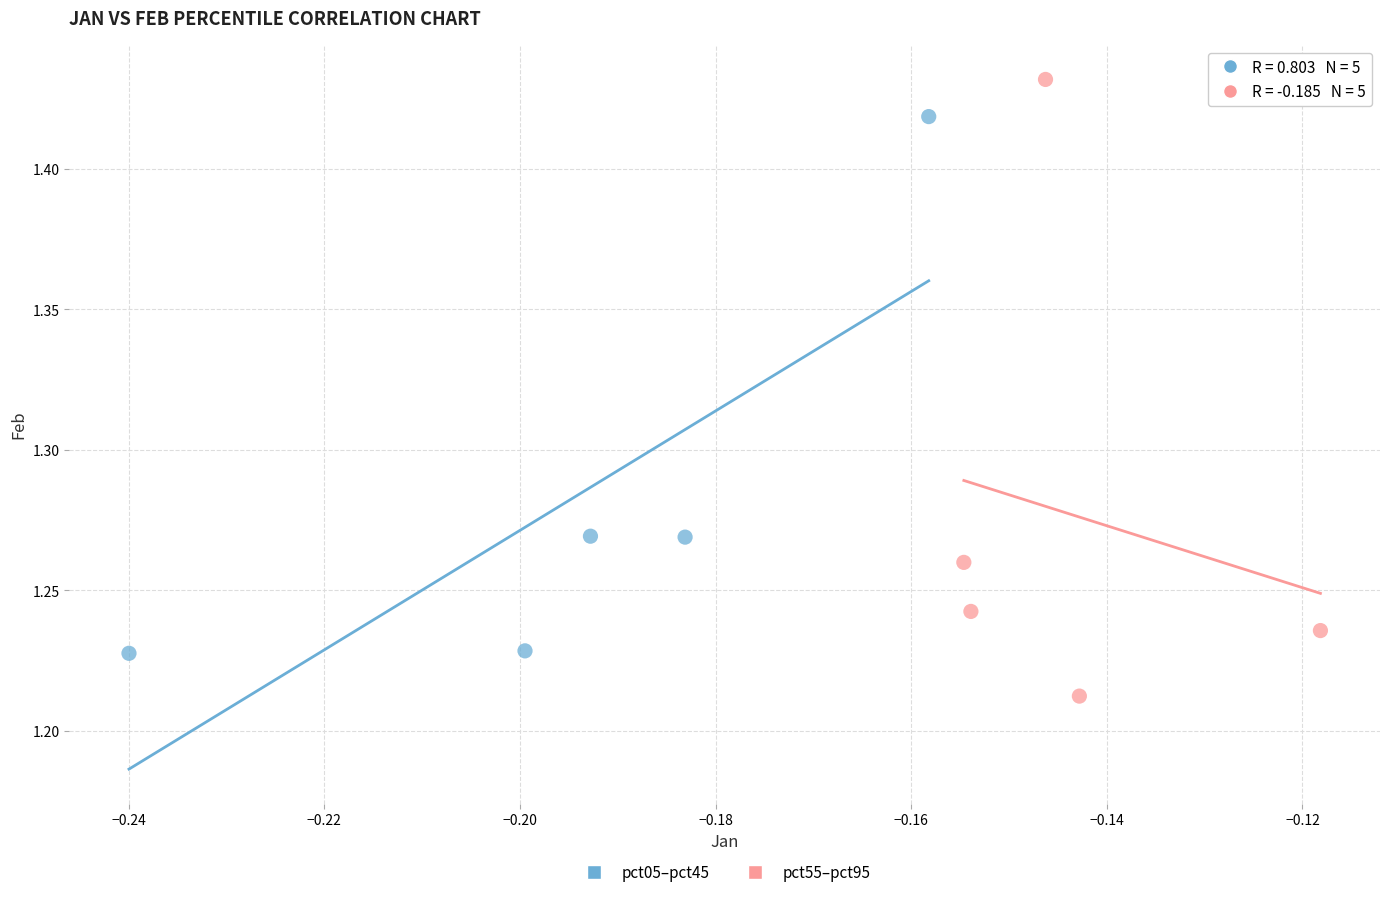

What are all the series names shown in the legend?

pct05–pct45, pct55–pct95